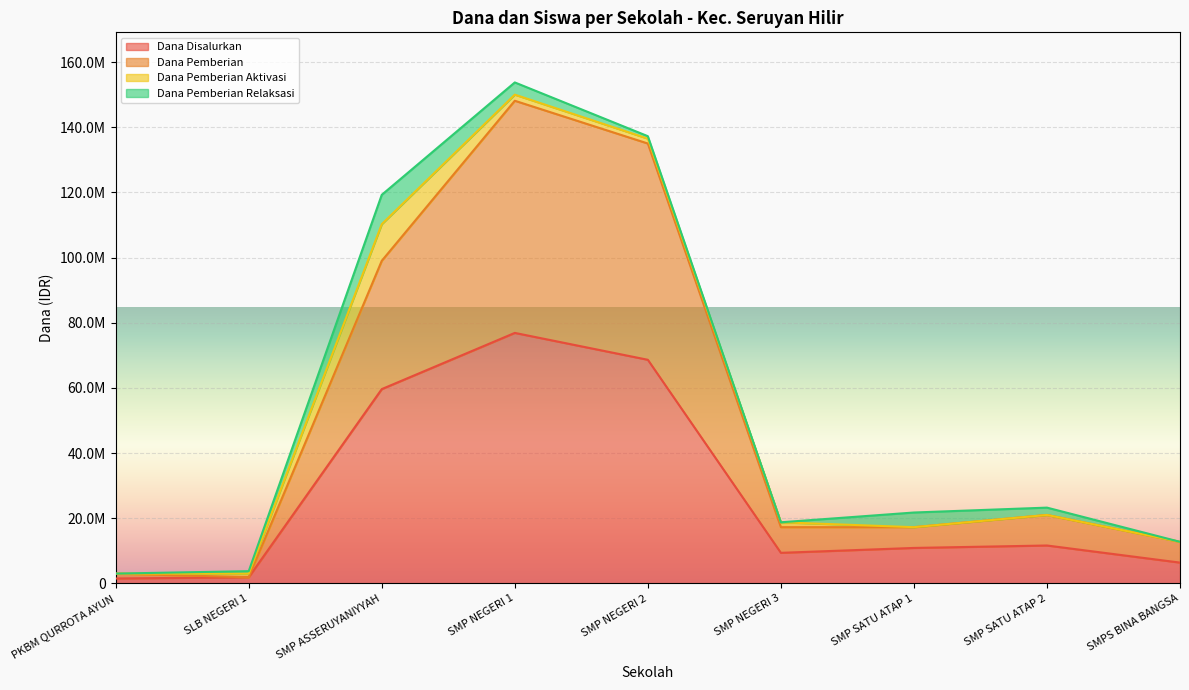

Which category has the lowest value in the Dana Pemberian series?

SLB NEGERI 1